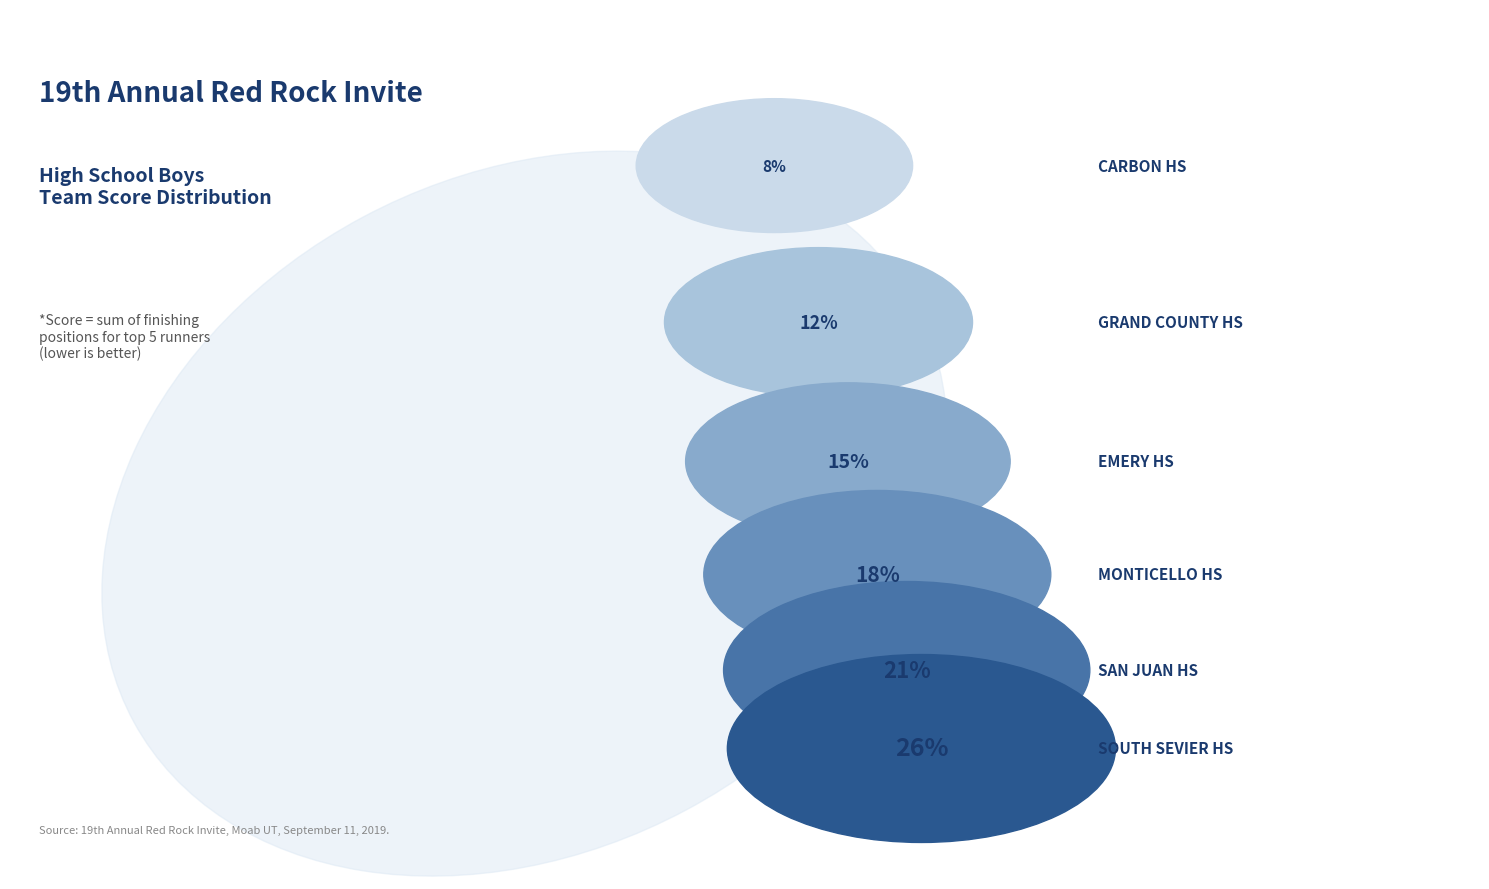

How many slices are in this pie chart?

6